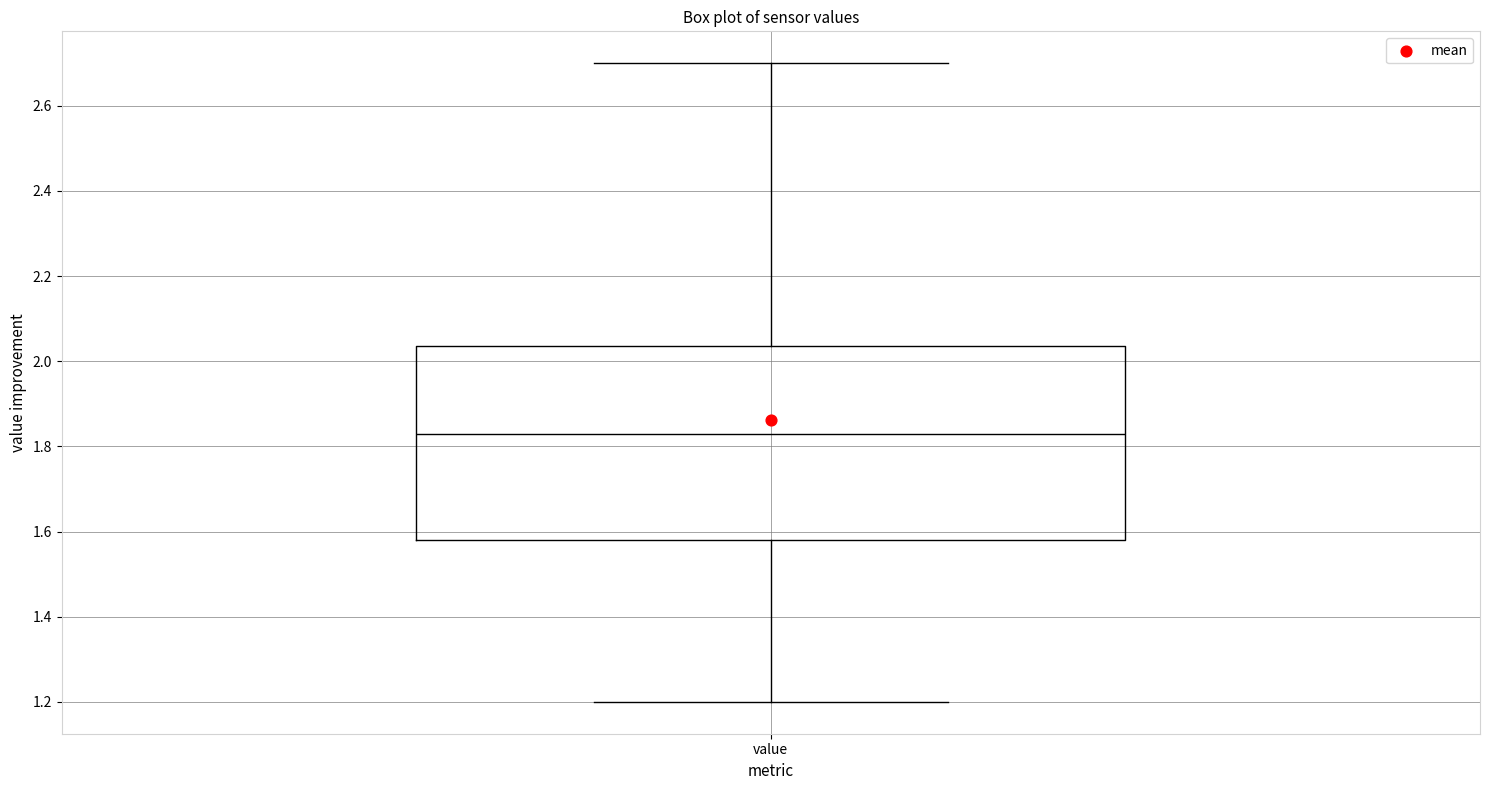

Transcribe this box plot: give where the median line is, the range the box spans, and where the two whiskers end, as read against the y-axis. The values are not printed on the chart, so give them approximately, as read against the axis.

median 1.84, box 1.58 to 2.04, whiskers 1.20 to 2.70